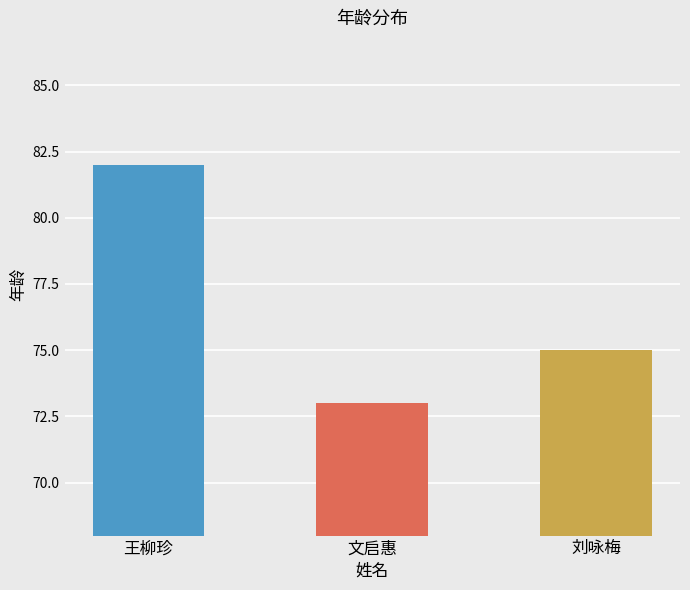

What is the difference between the maximum and minimum values?

9